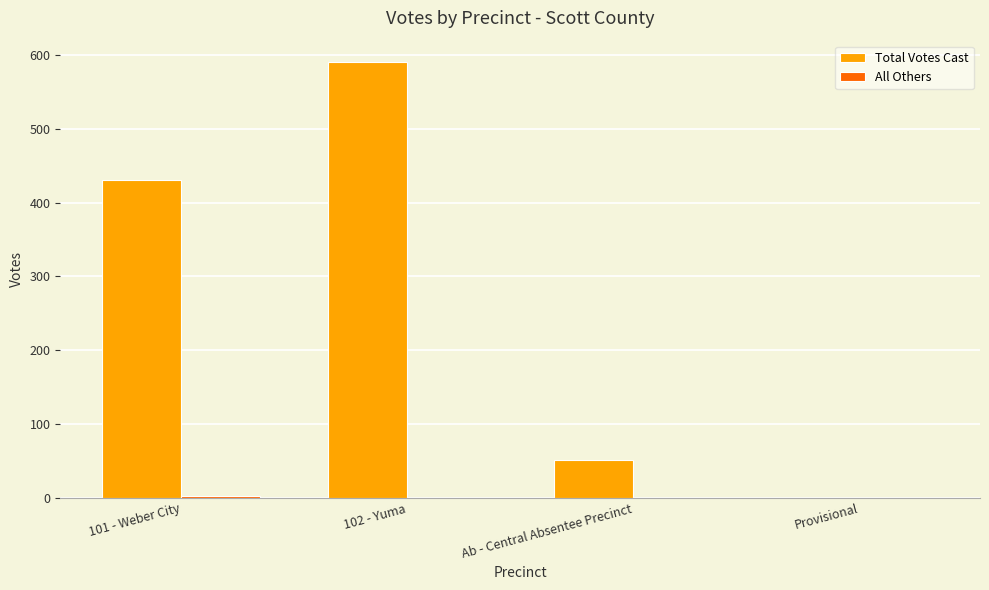

The value of Total Votes Cast at 102 - Yuma is 590. True or false?

True